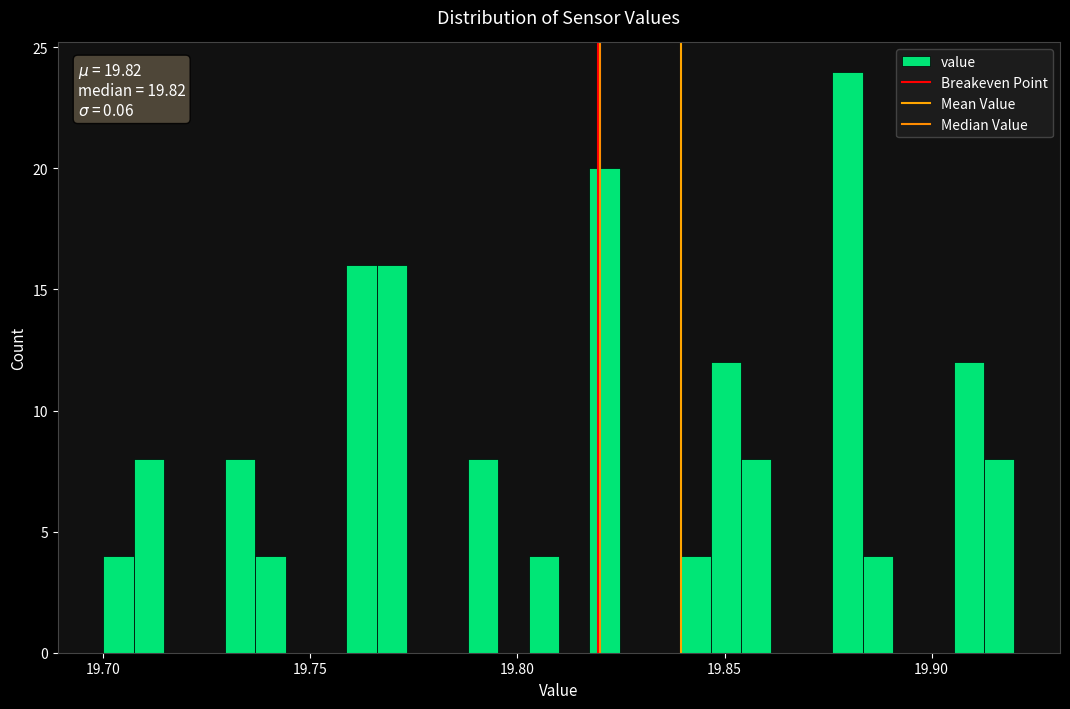

Around what value on the x-axis is the tallest bar? Give the approximate position of its centre, as read against the axis.

19.880